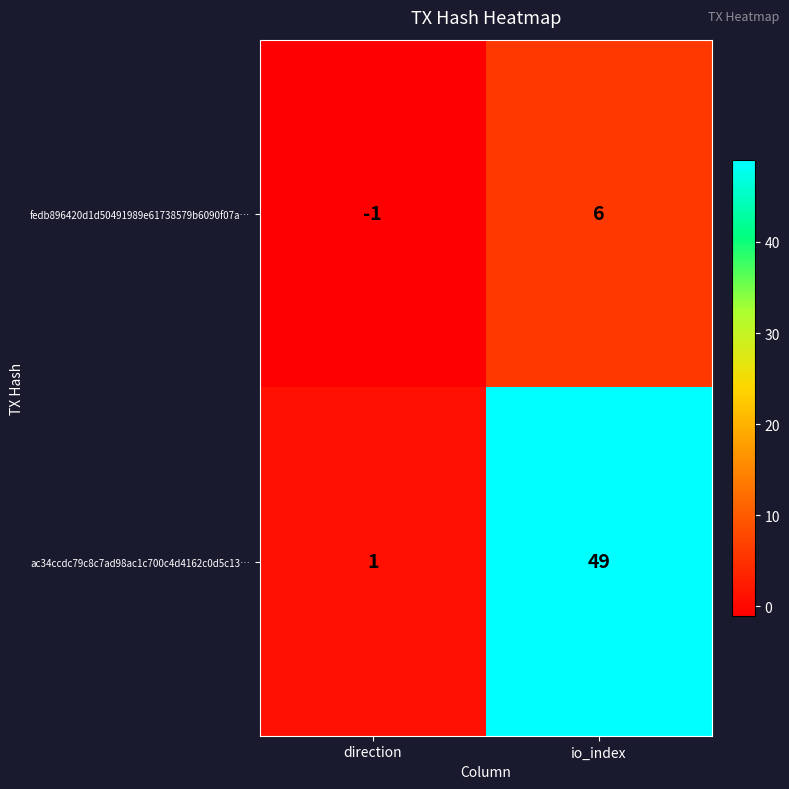

What is the total value across all series at io_index?

55